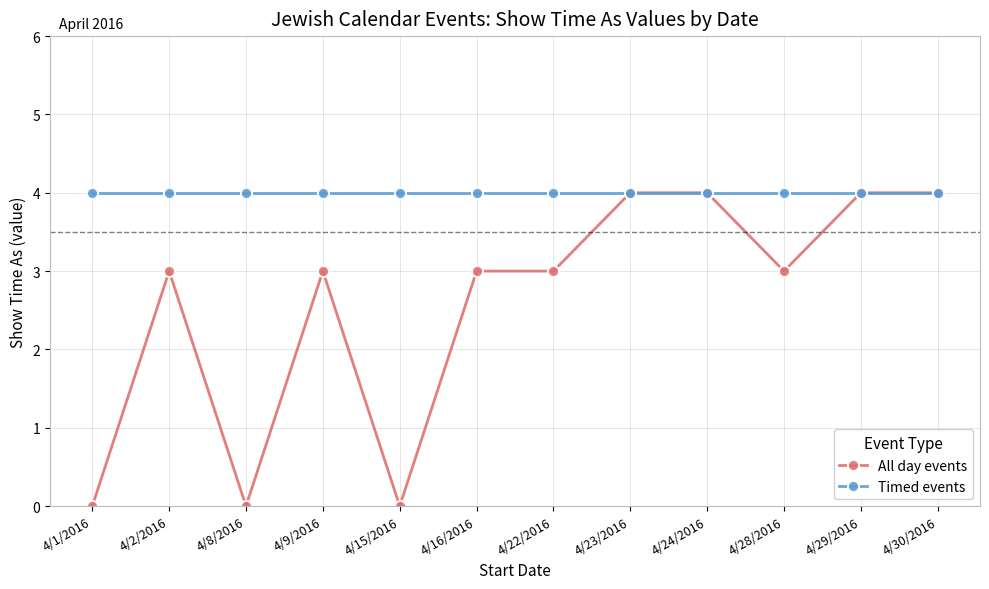

Rank the series by their average value, from lowest to highest.

All day events, Timed events